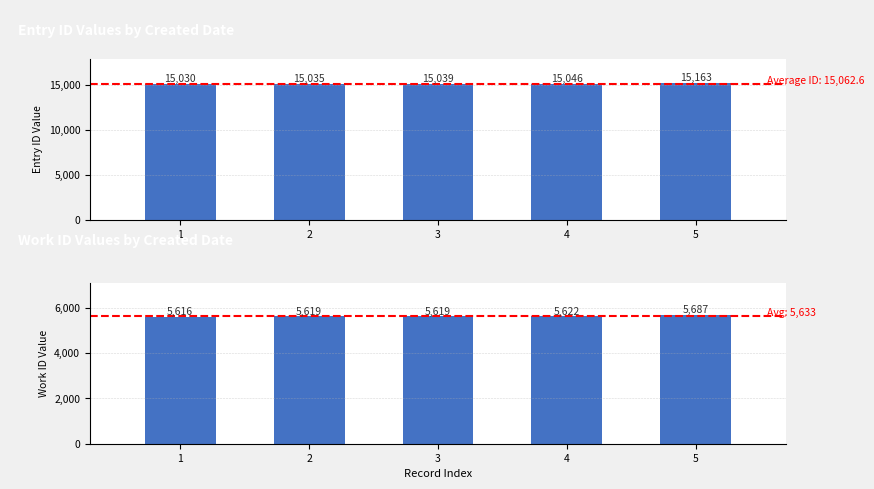

At 5, list the series in order from largest to smallest.

id, work_id